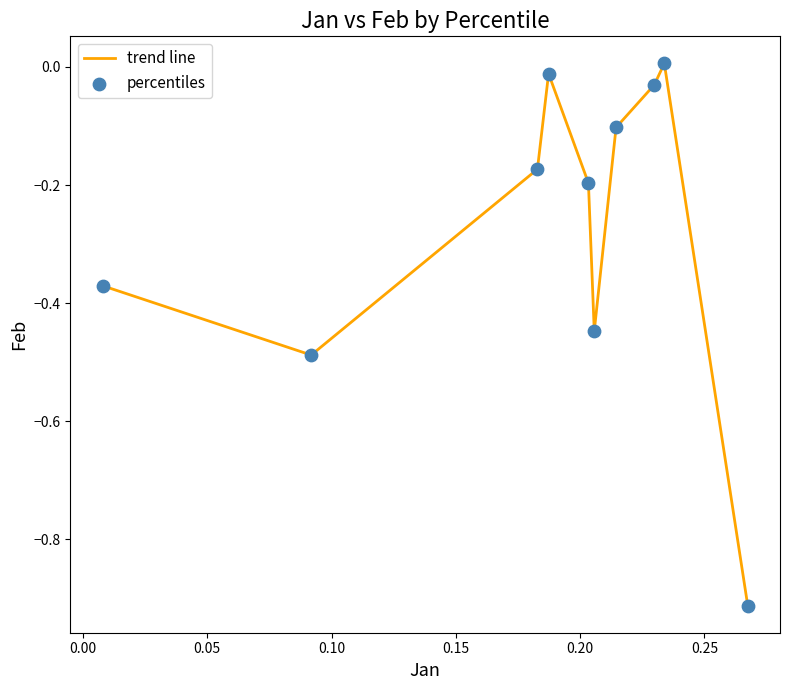

What is the difference between the maximum and minimum values?

0.9